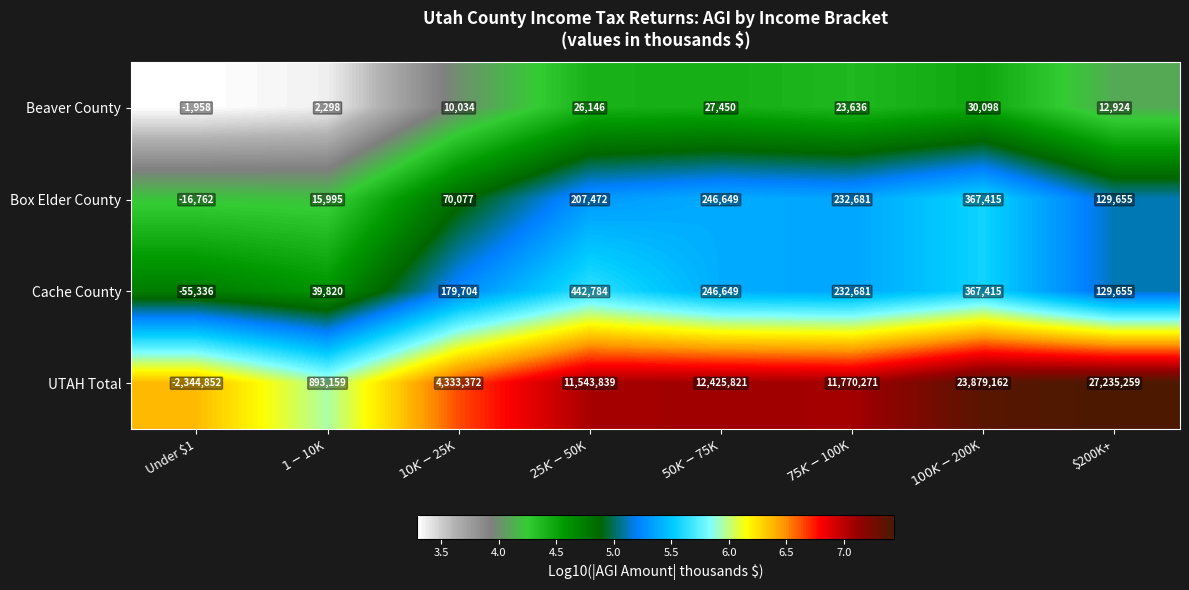

Rank the series by their maximum value, from highest to lowest.

UTAH Total, Cache County, Box Elder County, Beaver County